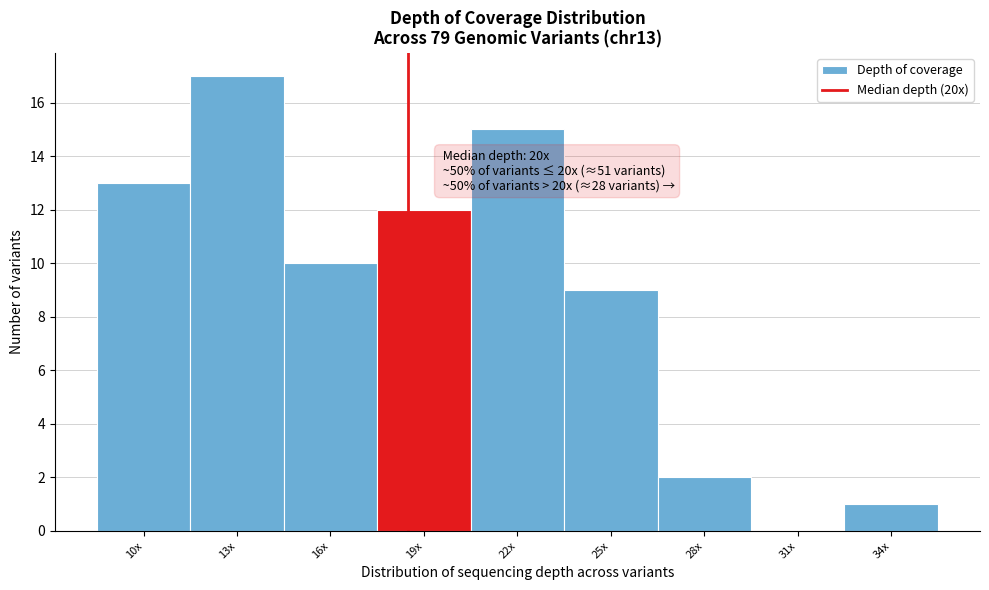

Reading left to right, list all the values displayed in this chart.

10x=13	13x=17	16x=10	19x=12	22x=15	25x=9	28x=2	31x=0	34x=1